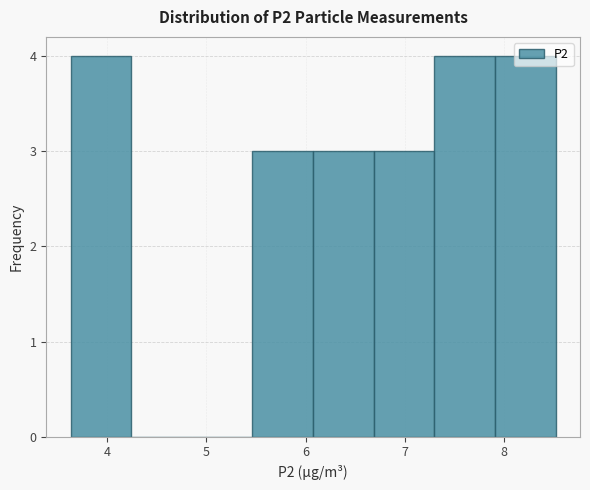

Reading left to right, list every bar in this chart as the range it spans on the x-axis followed by its height. Neither the bar edges nor the heights are printed on the chart, so give them approximately, as read against the axes.

3.6 to 4.2: 4
4.2 to 4.9: 0
4.9 to 5.5: 0
5.5 to 6.1: 3
6.1 to 6.7: 3
6.7 to 7.3: 3
7.3 to 7.9: 4
7.9 to 8.5: 4